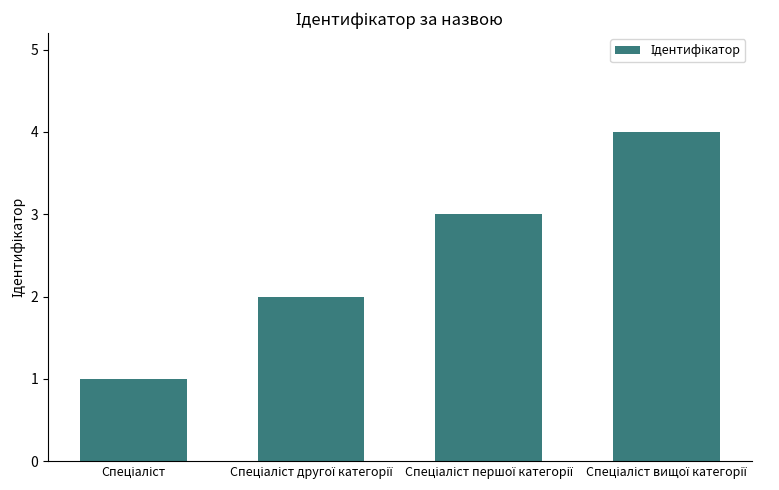

What is the maximum value shown in the chart?

4